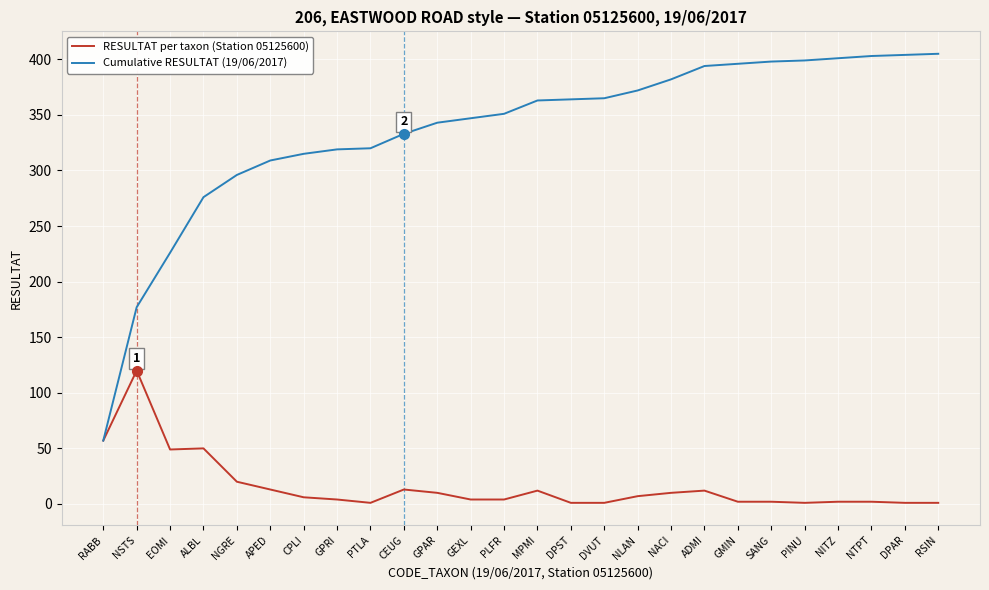

Which series has the largest total across all categories?

Cumulative RESULTAT (19/06/2017)